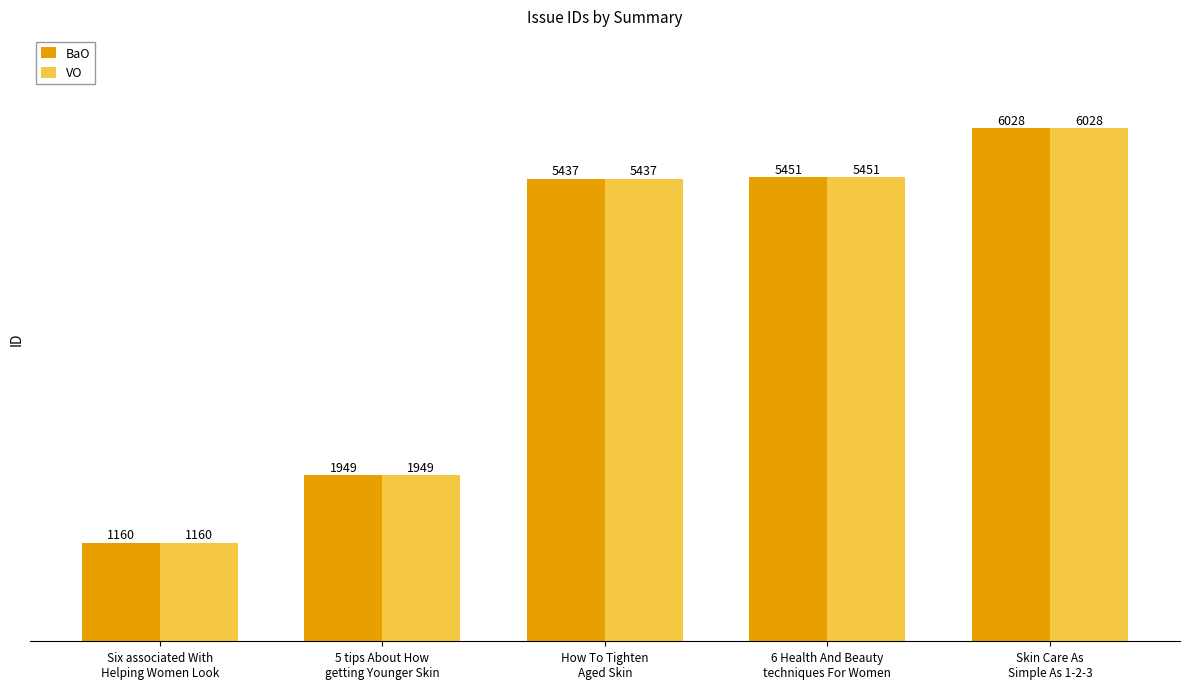

The VO series shows 1160 at Six associated With
Helping Women Look. True or false?

True